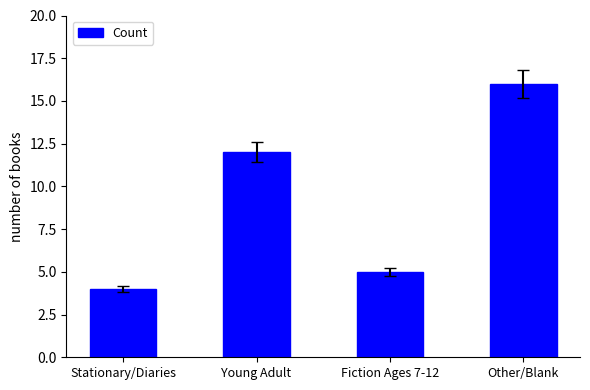

What is the label of the 4th bar from the right?

Stationary/Diaries